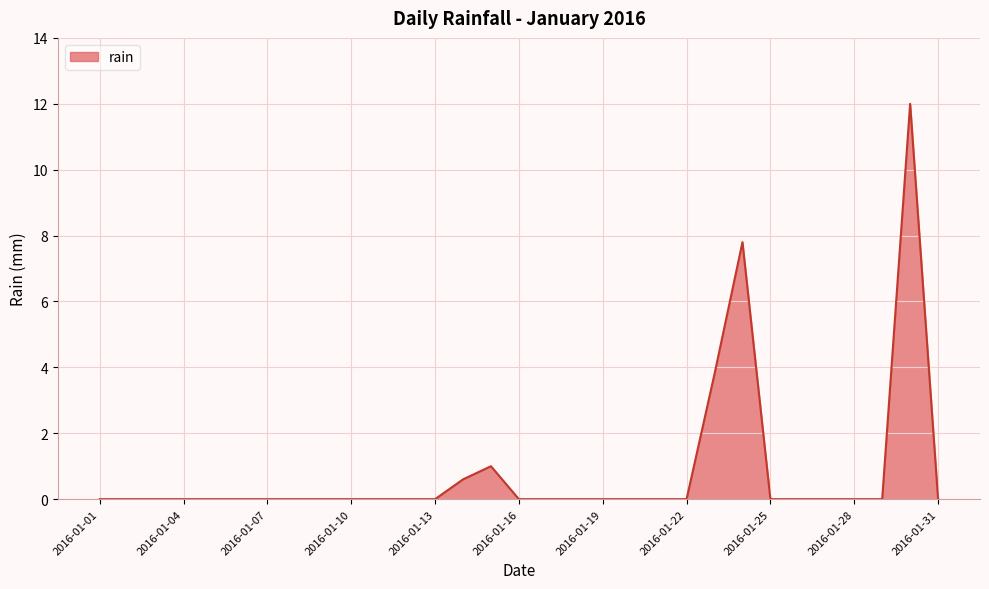

What is the maximum value shown in the chart?

12.0